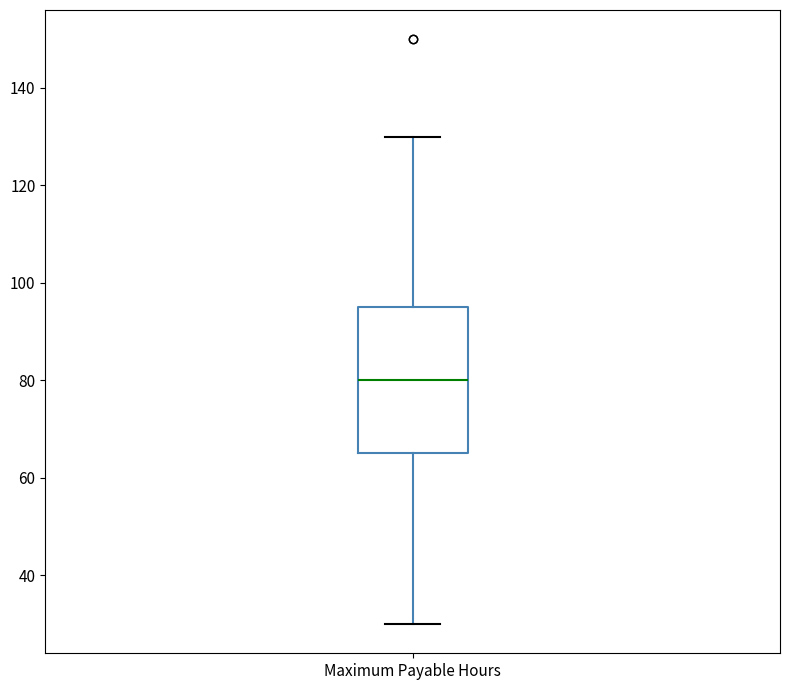

Read this box plot against the y-axis: the position of the median line, the range covered by the box, and the ends of both whiskers. The values are not printed on the chart, so give them approximately, as read against the axis.

median 80, box 66 to 96, whiskers 30 to 130